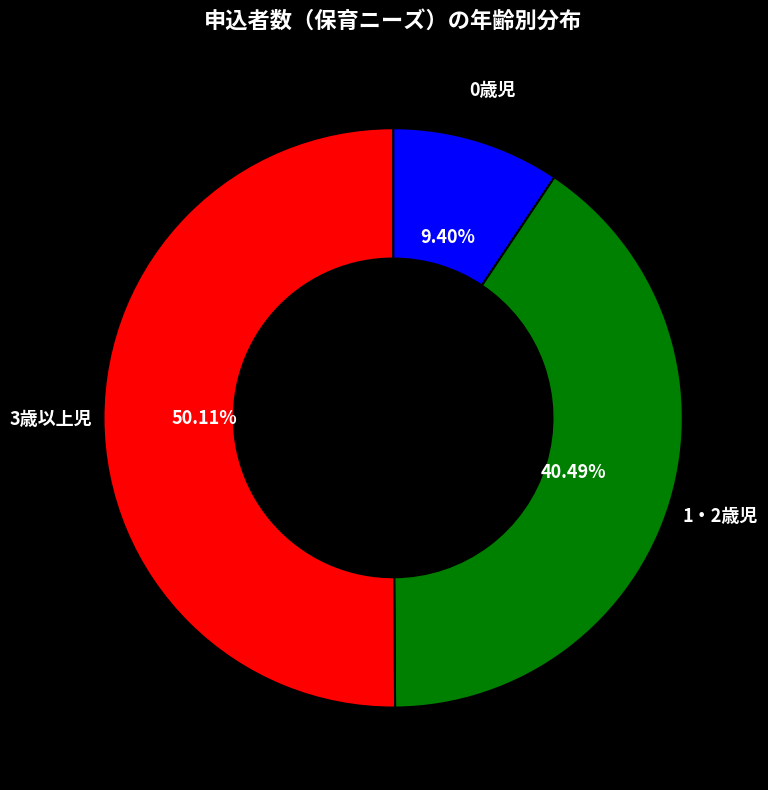

Rank the categories by value from lowest to highest.

0歳児, 1・2歳児, 3歳以上児